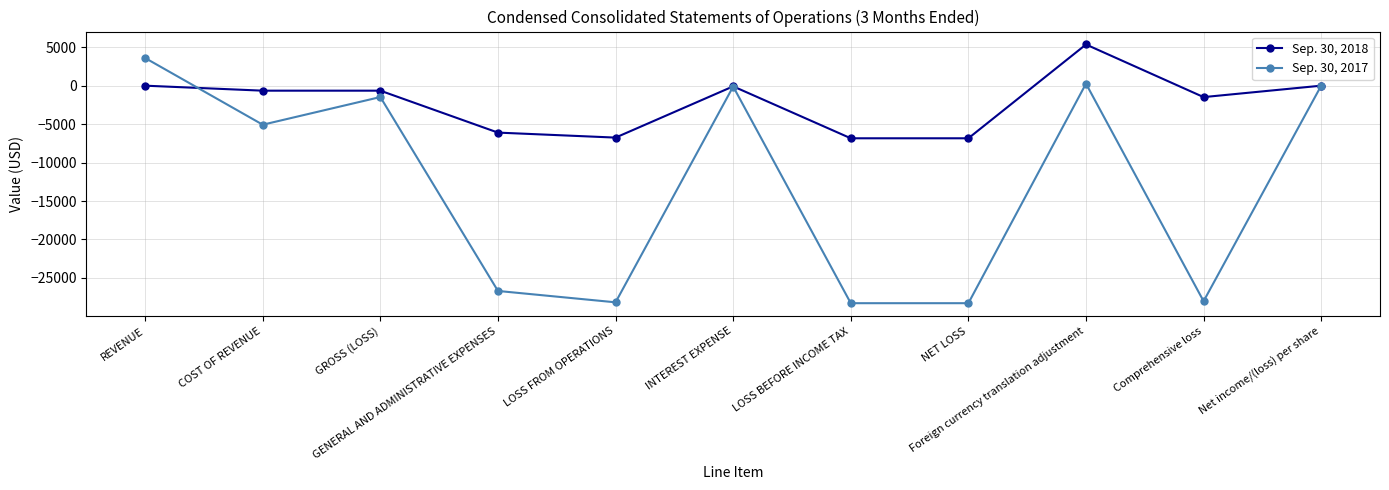

List the series in order of their peak value, highest first.

Sep. 30, 2018, Sep. 30, 2017